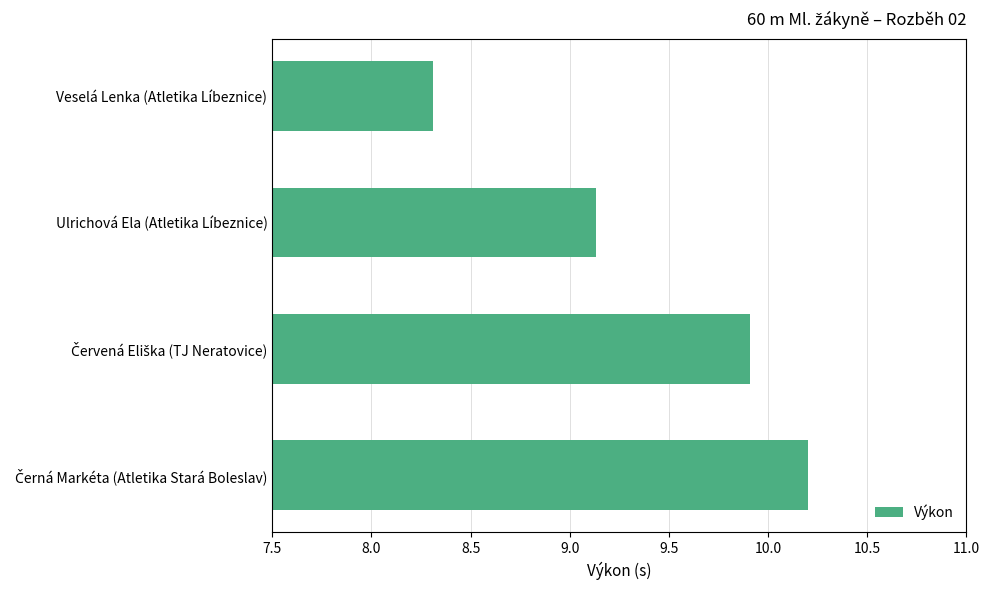

What is the difference between the maximum and second lowest values?

1.1